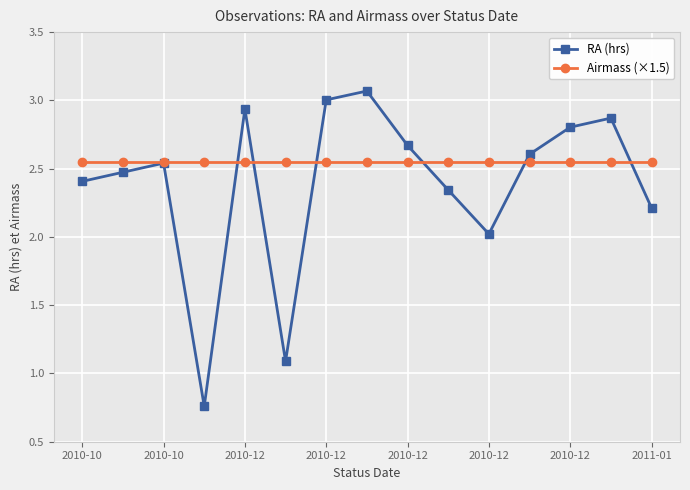

Which series has the largest total across all categories?

Airmass (×1.5)